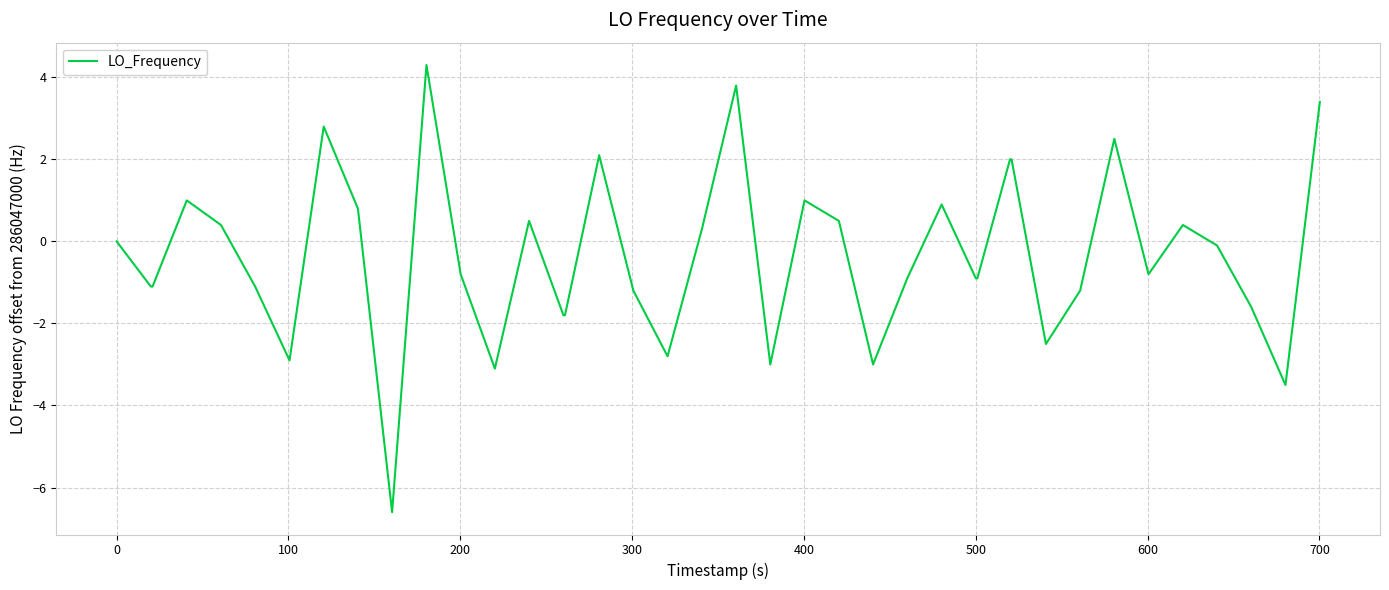

What is the difference between the maximum and minimum values?

10.9